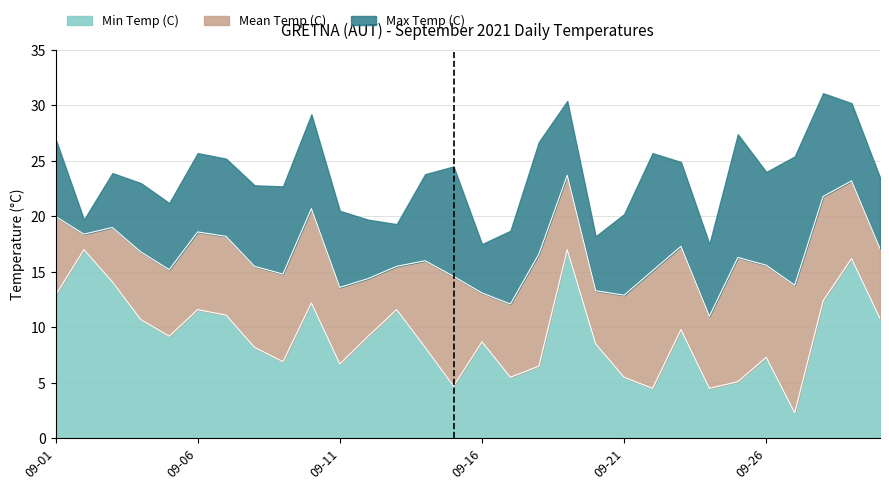

What is the value of the Min Temp (C) point at the 16th from the left?

8.7